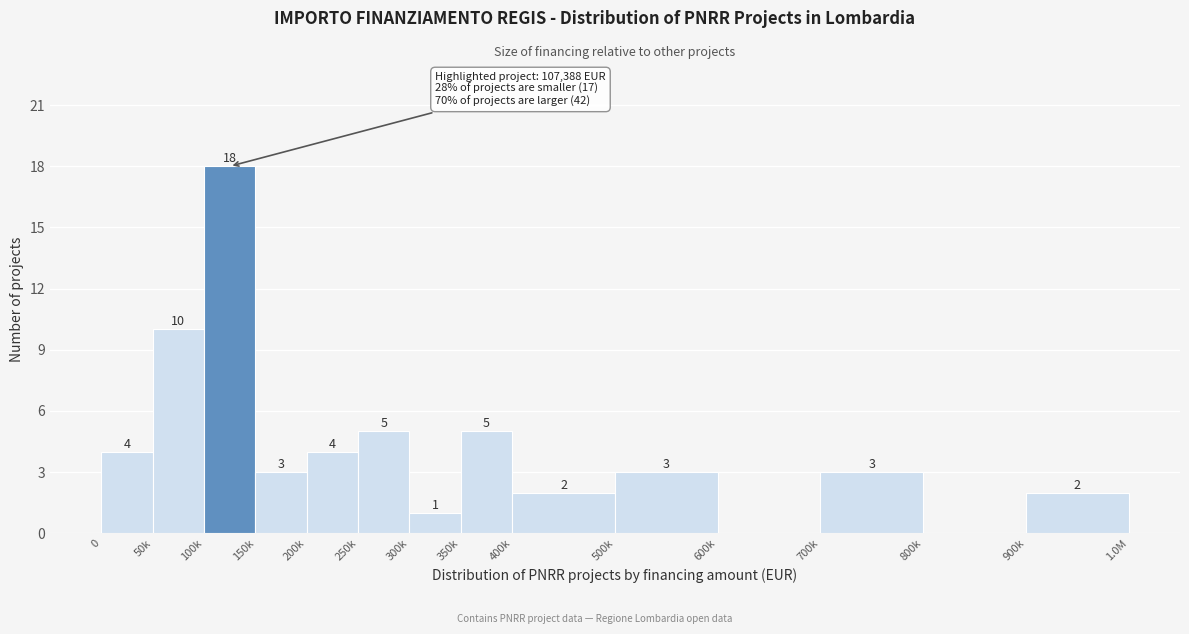

Reading left to right, transcribe all the data shown in this chart.

0=4	50k=10	100k=18	150k=3	200k=4	250k=5	300k=1	350k=5	400k=2	500k=3	600k=0	700k=3	800k=0	900k=2